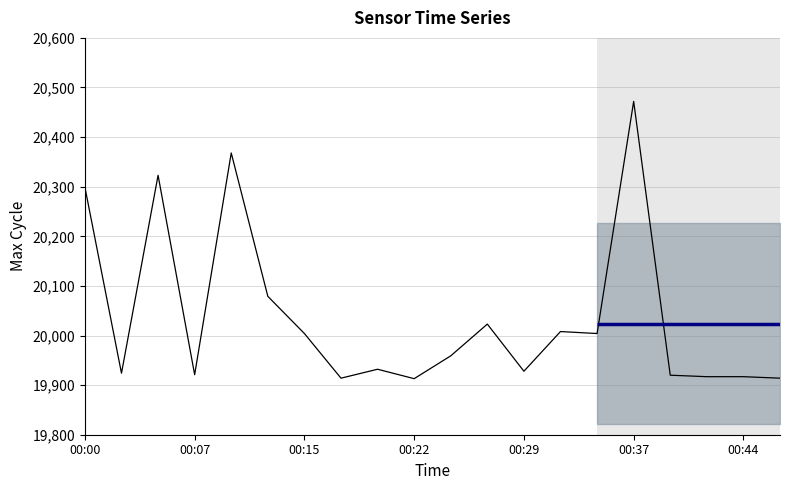

What is the sum of all values?

400739